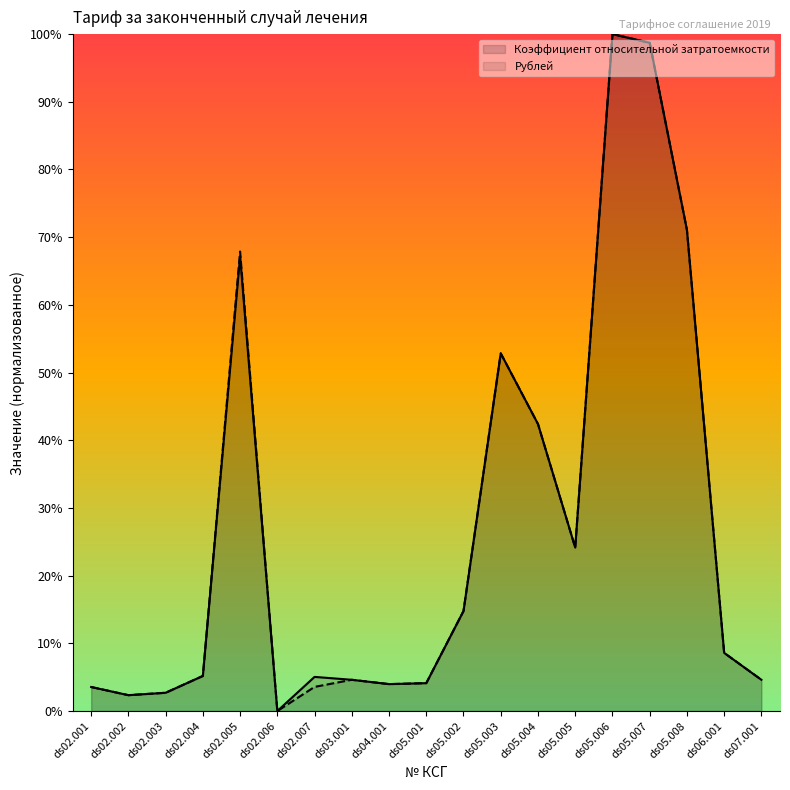

Which has a higher value, ds02.004 or ds03.001?

ds02.004